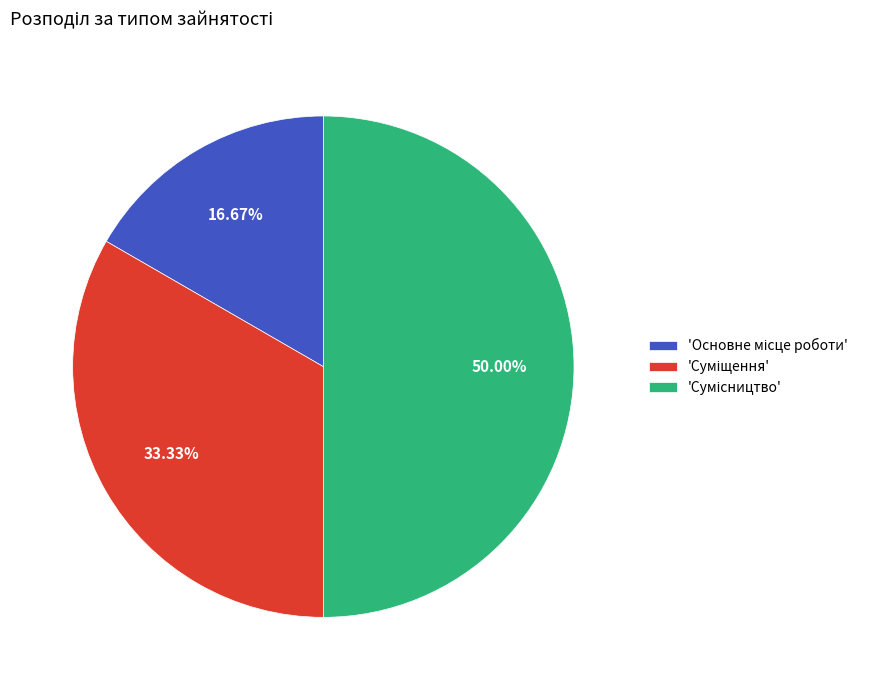

Rank the categories by value from lowest to highest.

Основне місце роботи, Суміщення, Сумісництво